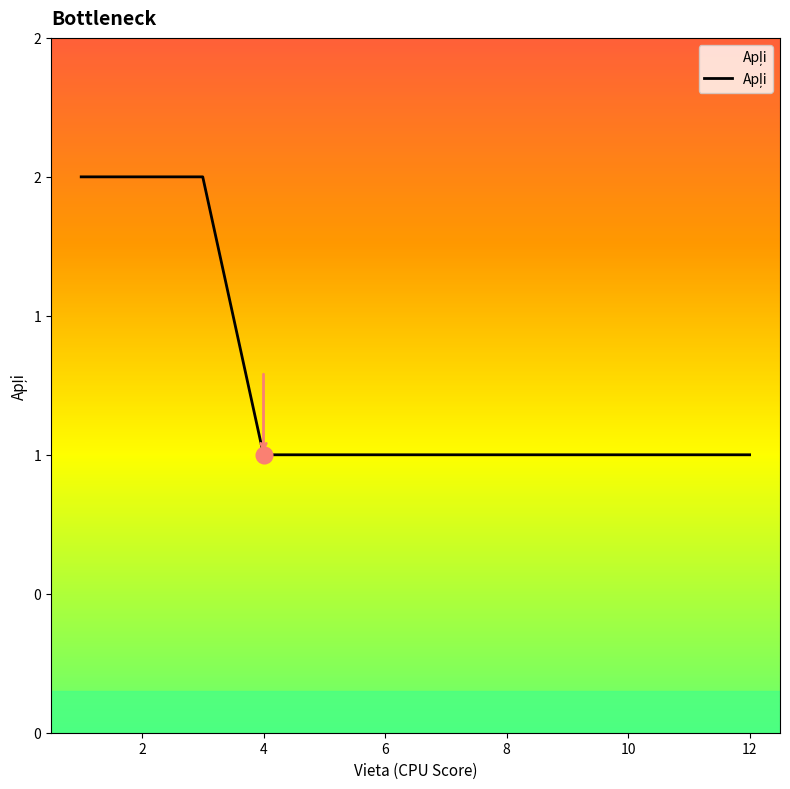

True or false: there are more than 1 points higher than both neighbors.

False